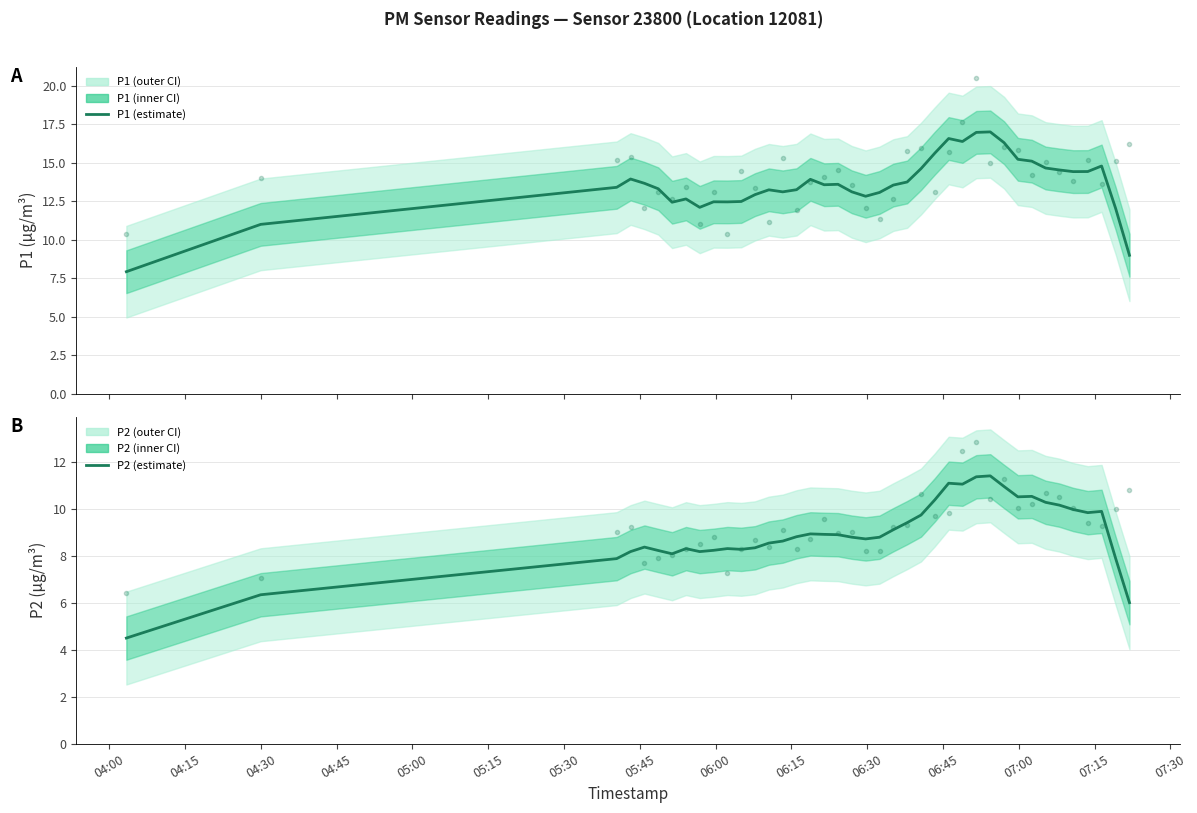

What is the difference between the maximum and minimum values in the P1 series?

9.1